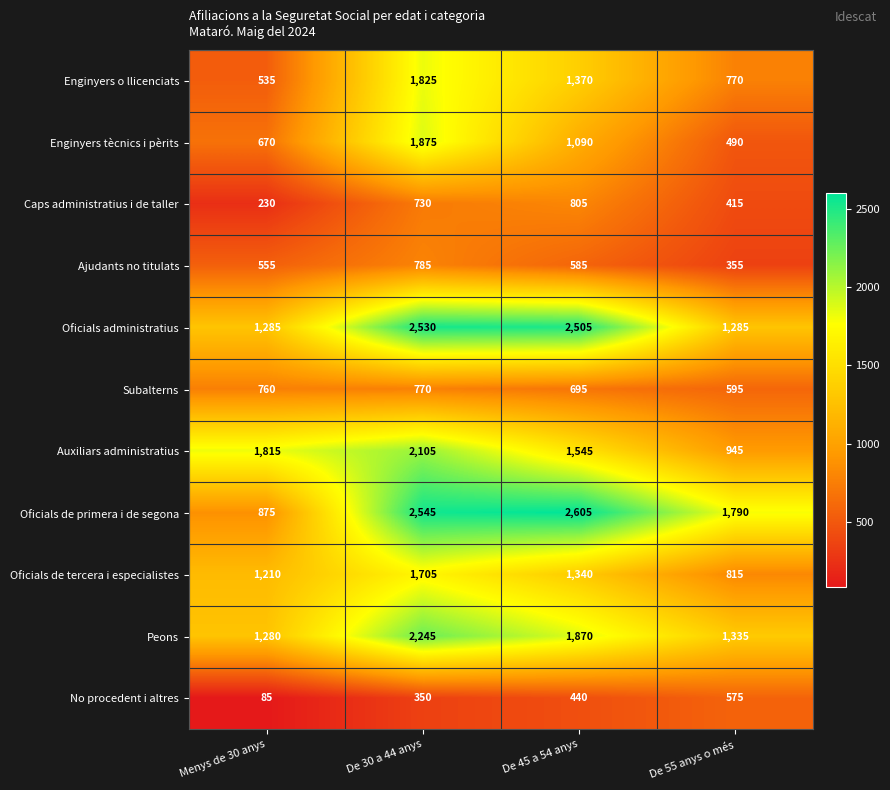

Which series has the widest spread of values?

Oficials de primera i de segona